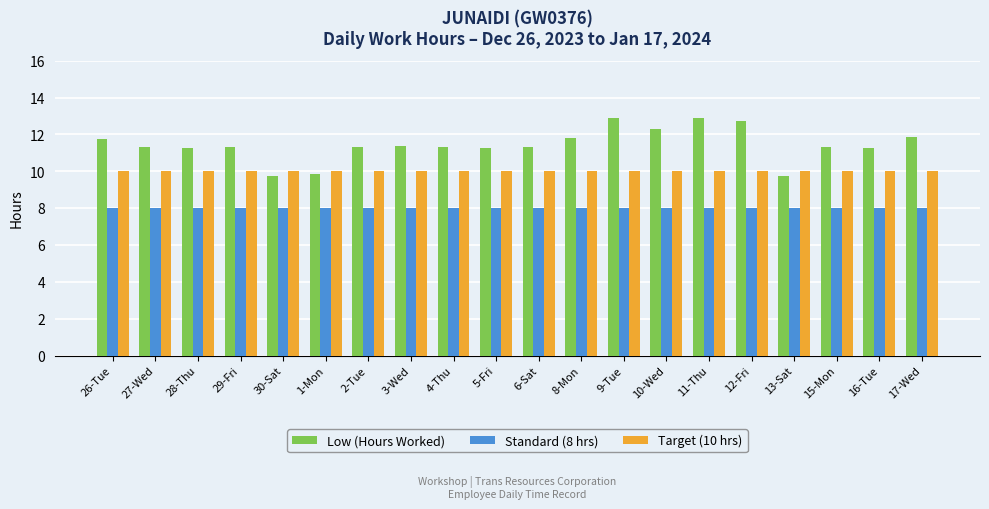

True or false: Target (10 hrs) has a value of 10.0 at 9-Tue.

True